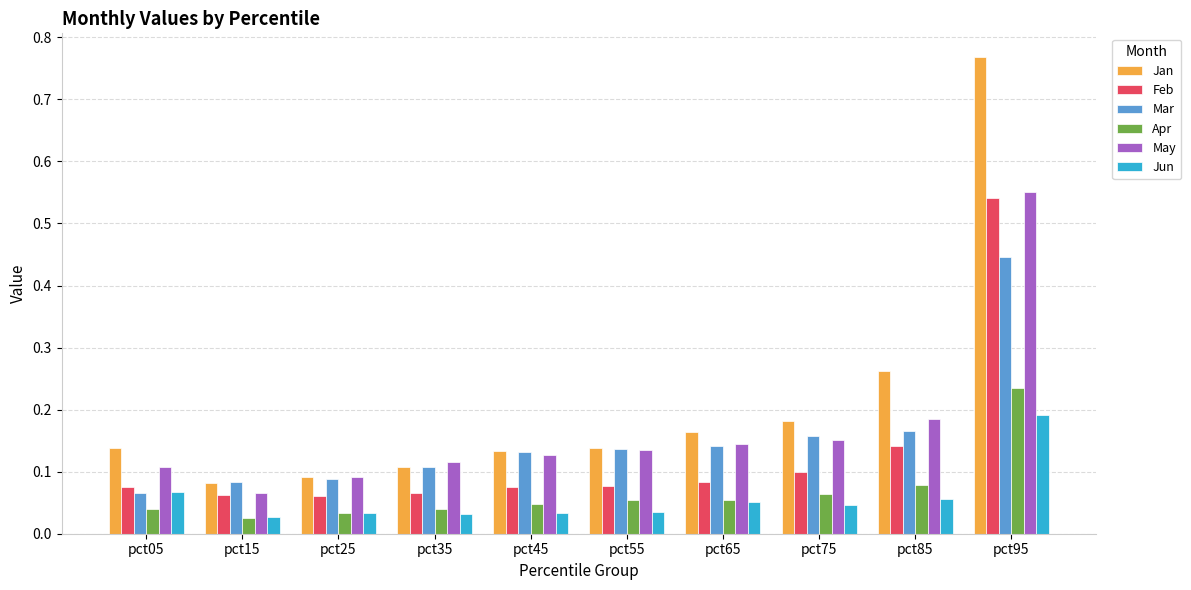

At which category is the sum across all series the highest?

pct95